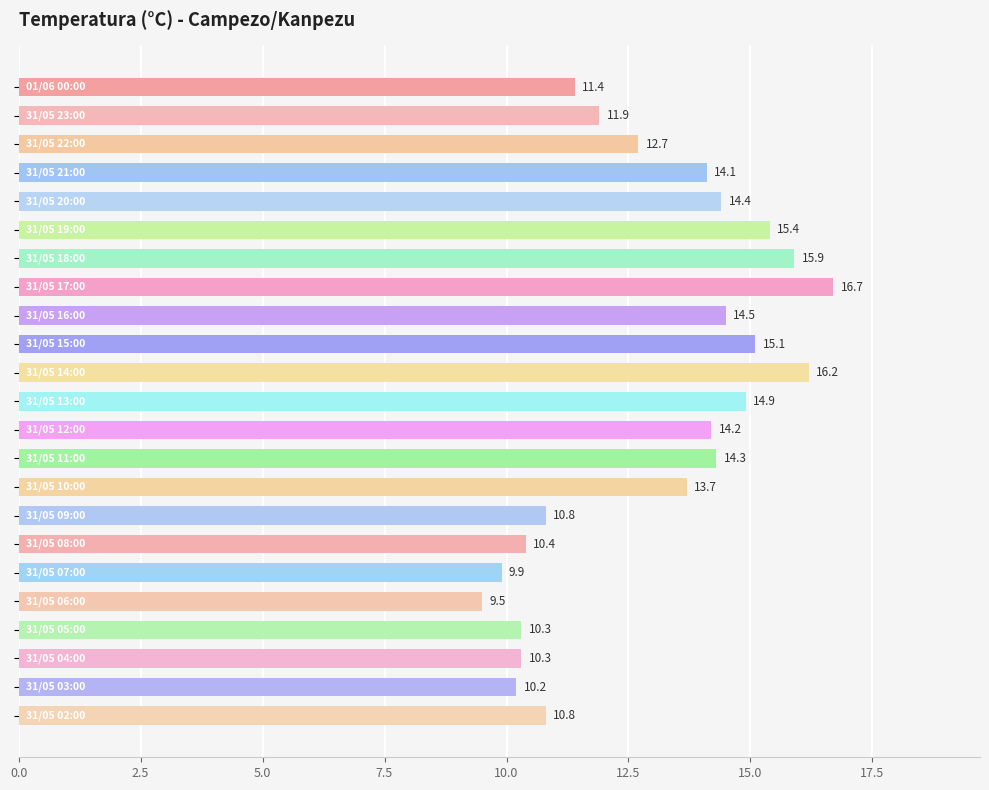

What is the value of the 8th bar from the top?

16.7